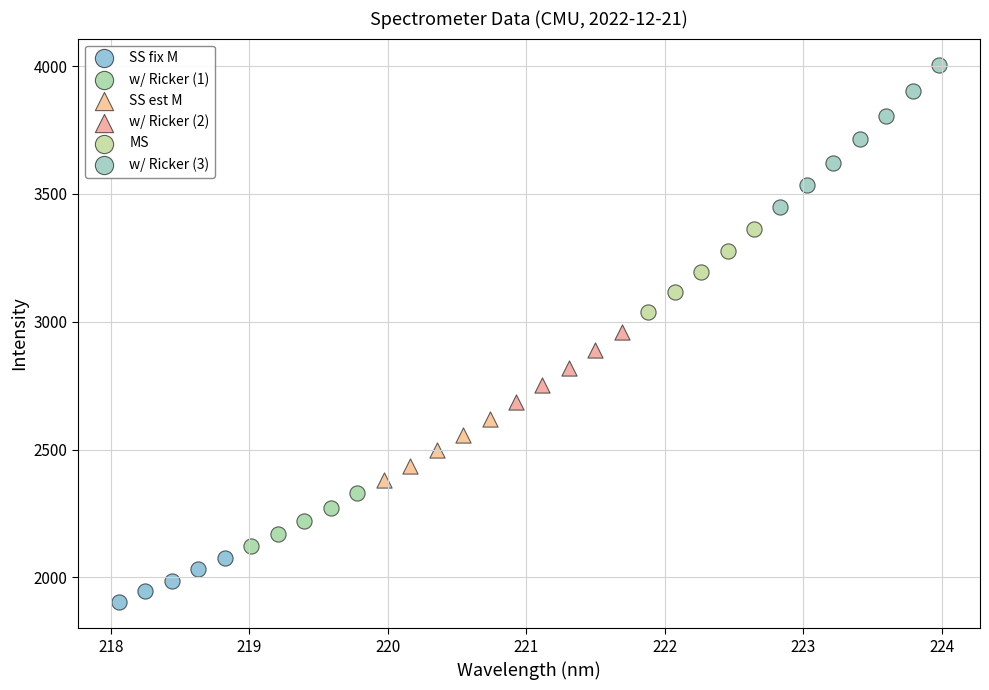

Which series contains the lowest Y value?

SS fix M